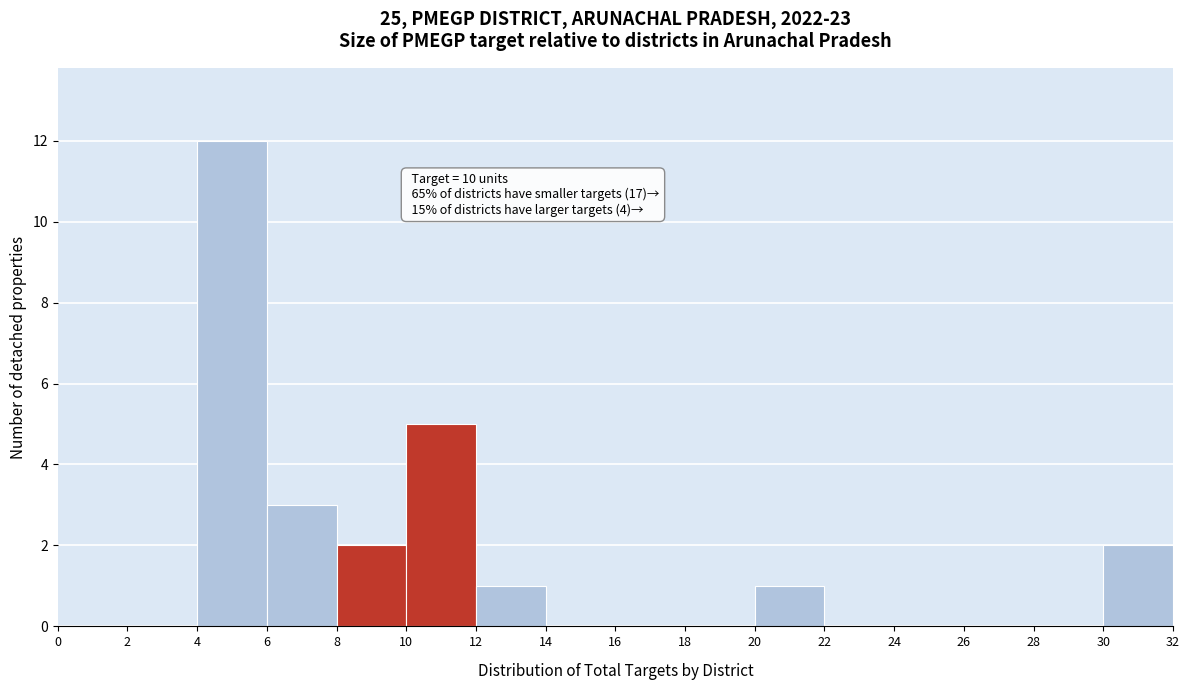

Which range on the x-axis has the tallest bar?

4 to 6